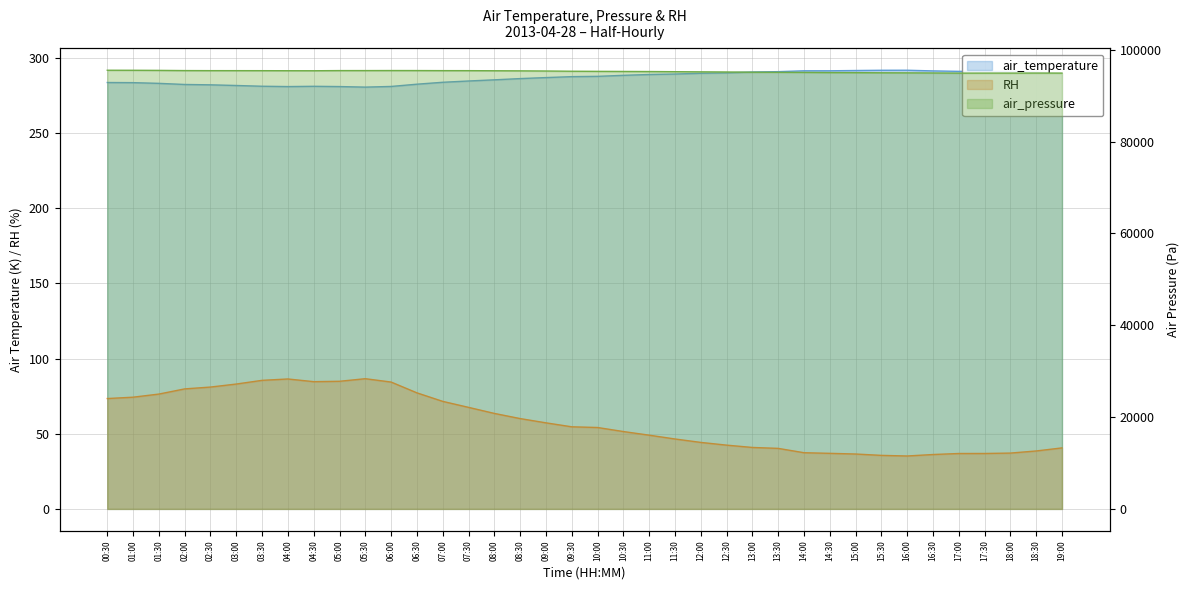

Is it true that RH equals 84.2 at 09:00?

False